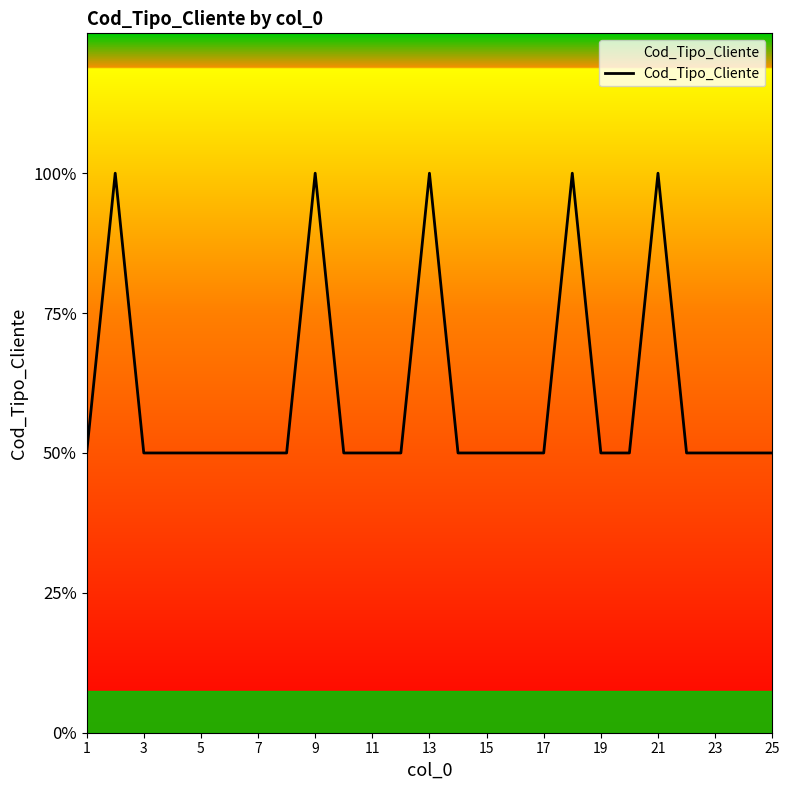

Is this an area chart (filled region under the line)?

Yes